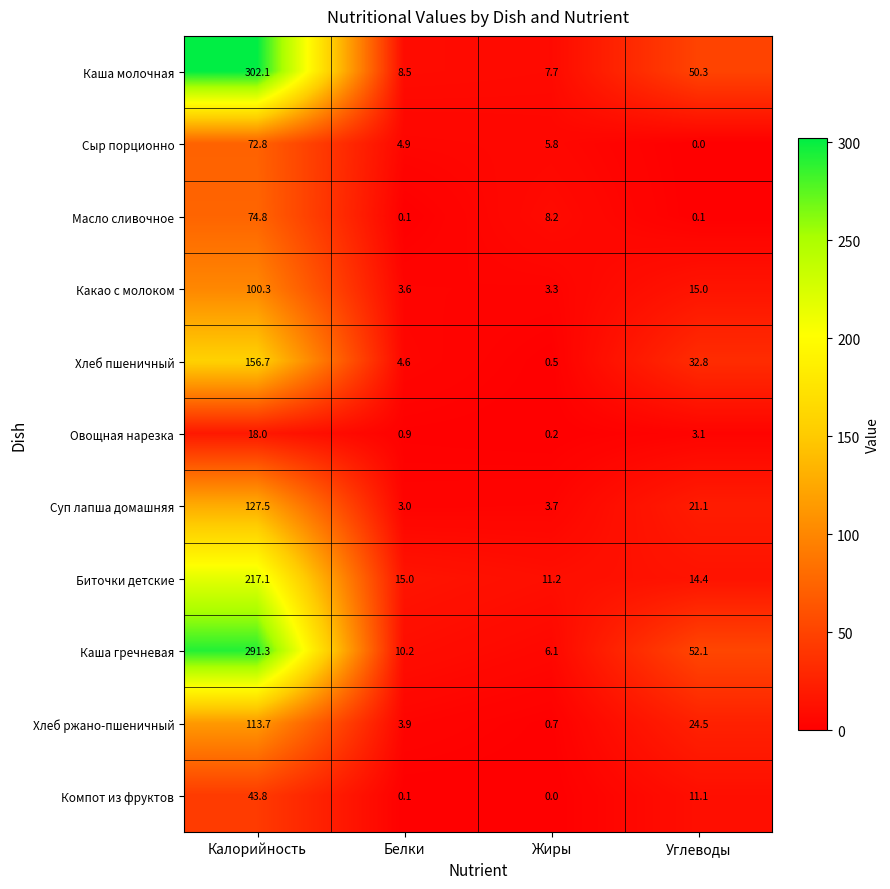

What is the maximum value shown in the chart?

302.1